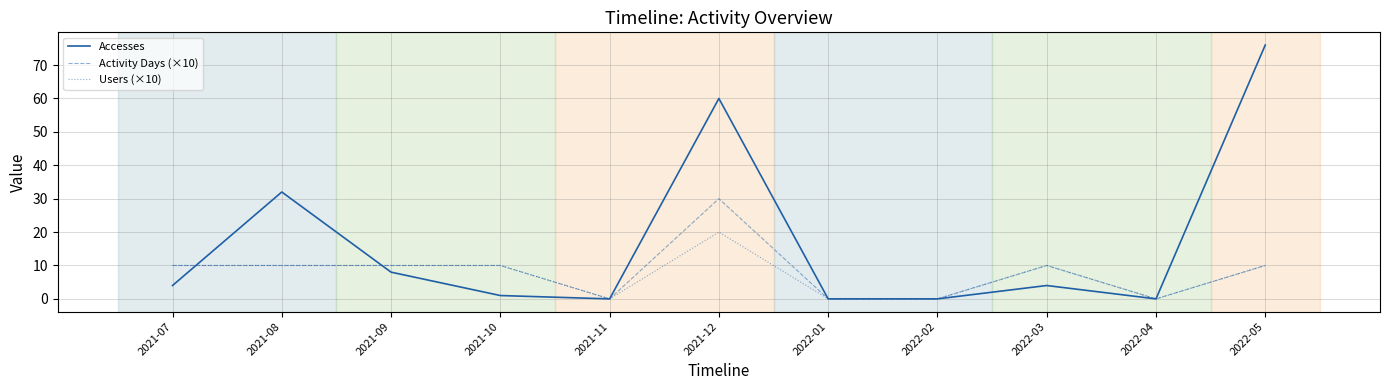

The Accesses series shows 131 at 2022-05. True or false?

False